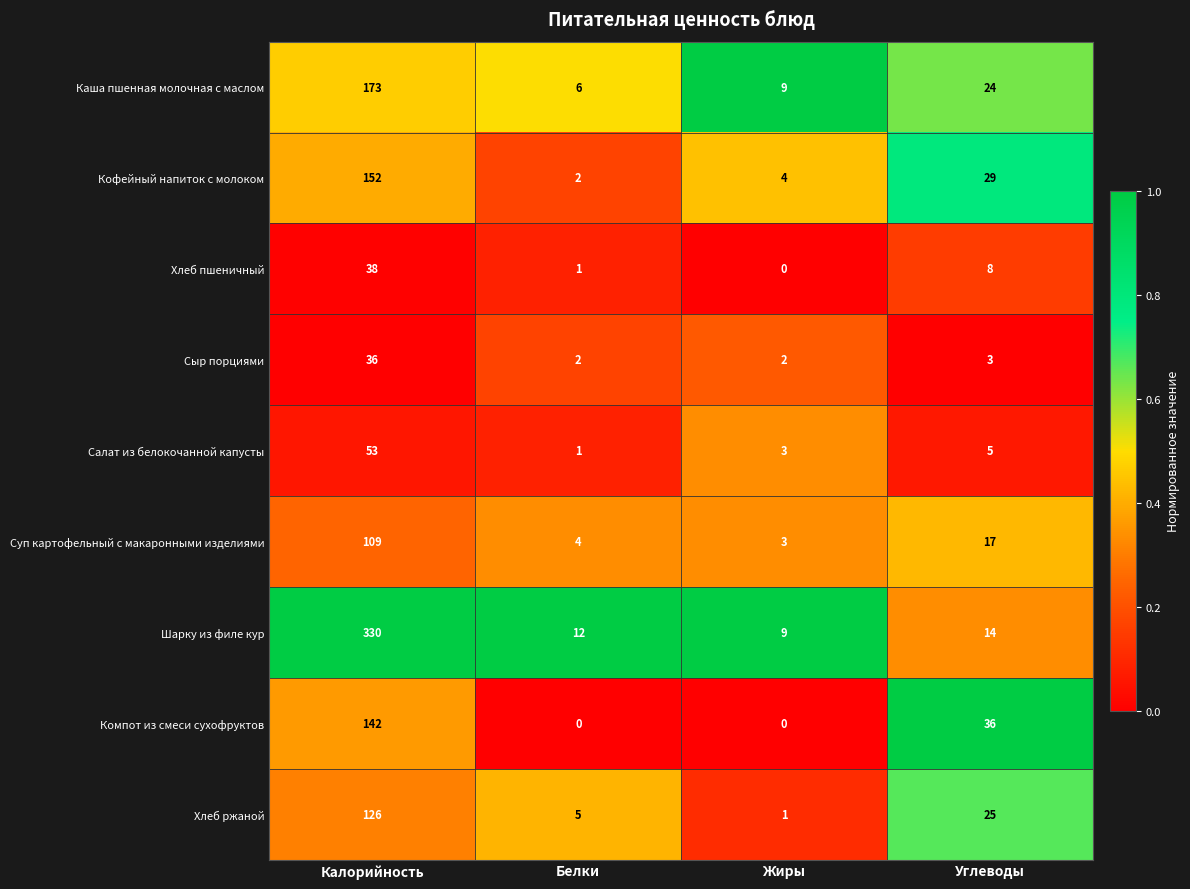

At which category is the sum across all series the highest?

Калорийность